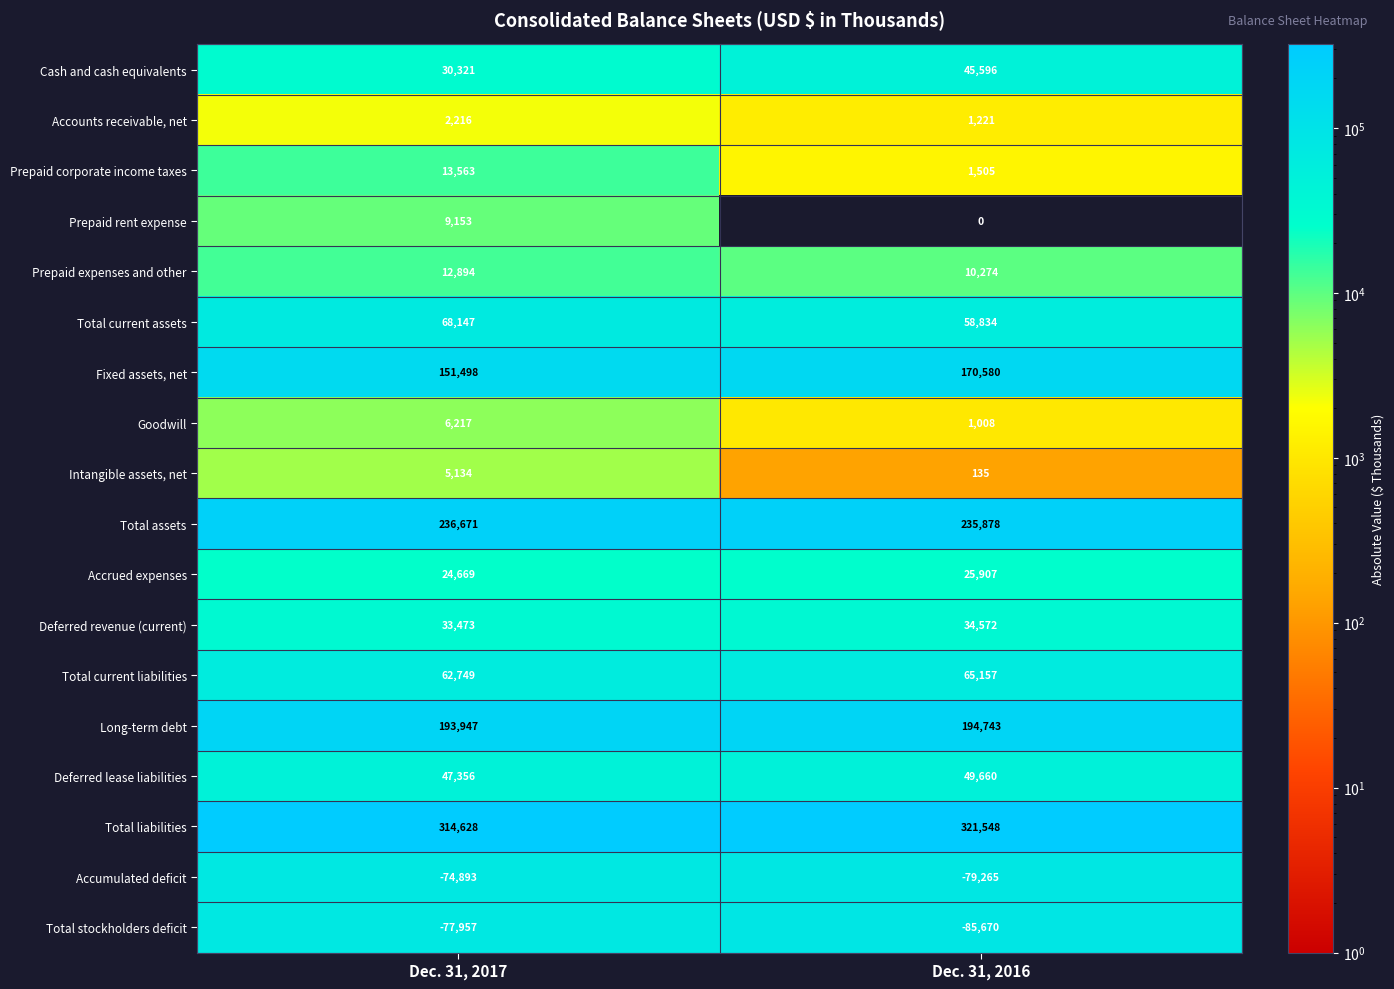

Which label corresponds to the largest value in the chart?

Dec. 31, 2016